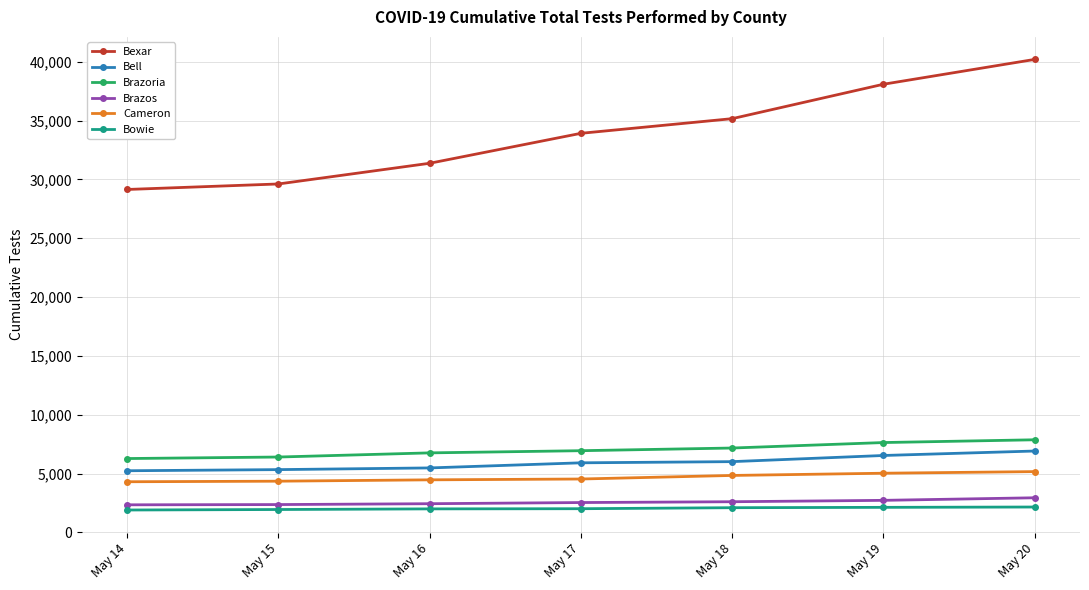

What are all the series names shown in the legend?

Bexar, Bell, Brazoria, Brazos, Cameron, Bowie